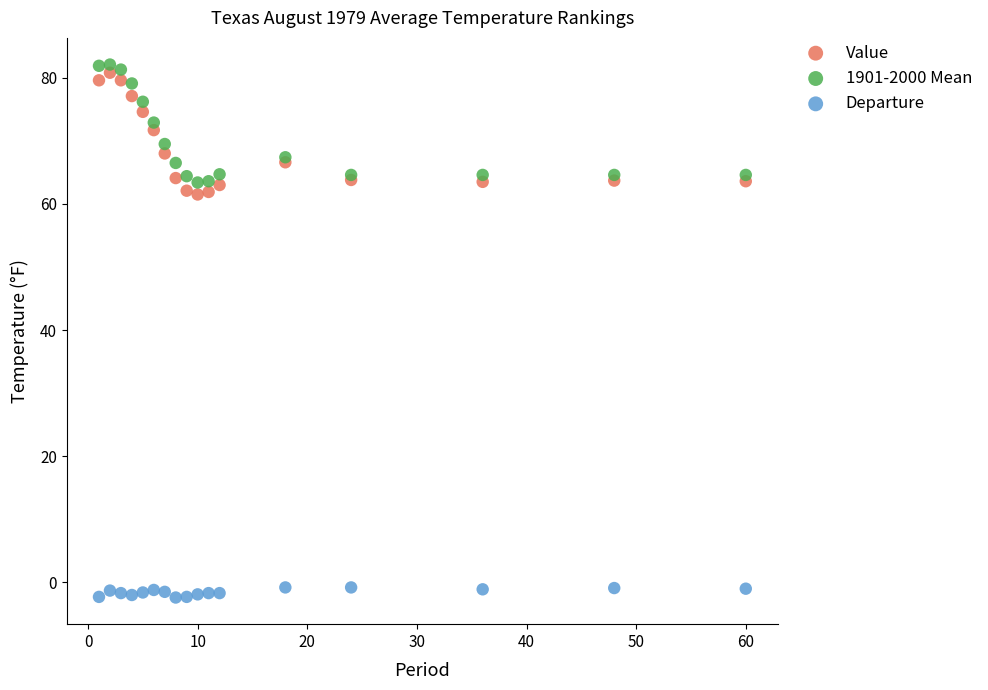

What is the X range (max minus min) for the scatter plot?

59.0